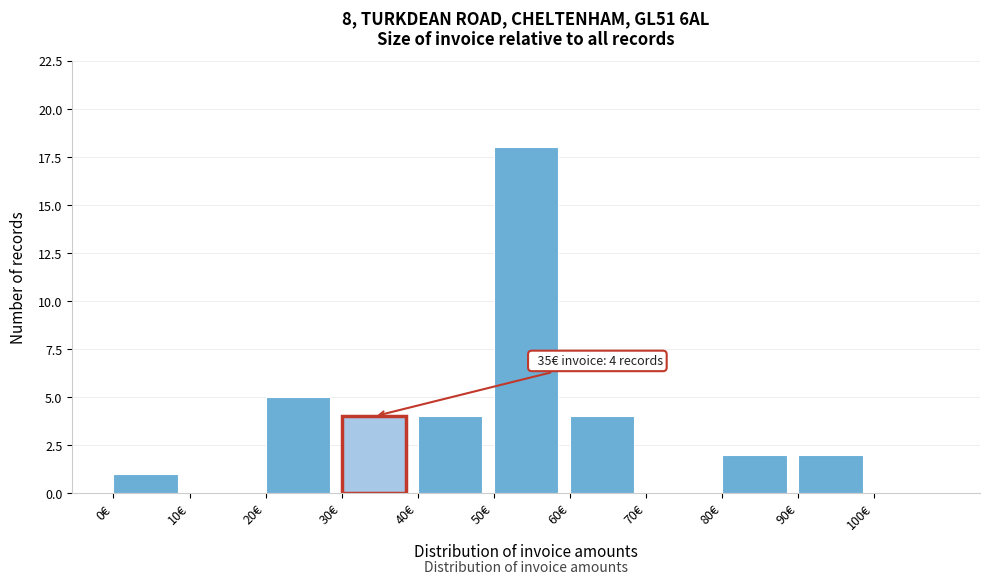

Which range on the x-axis has the tallest bar?

50 to 60